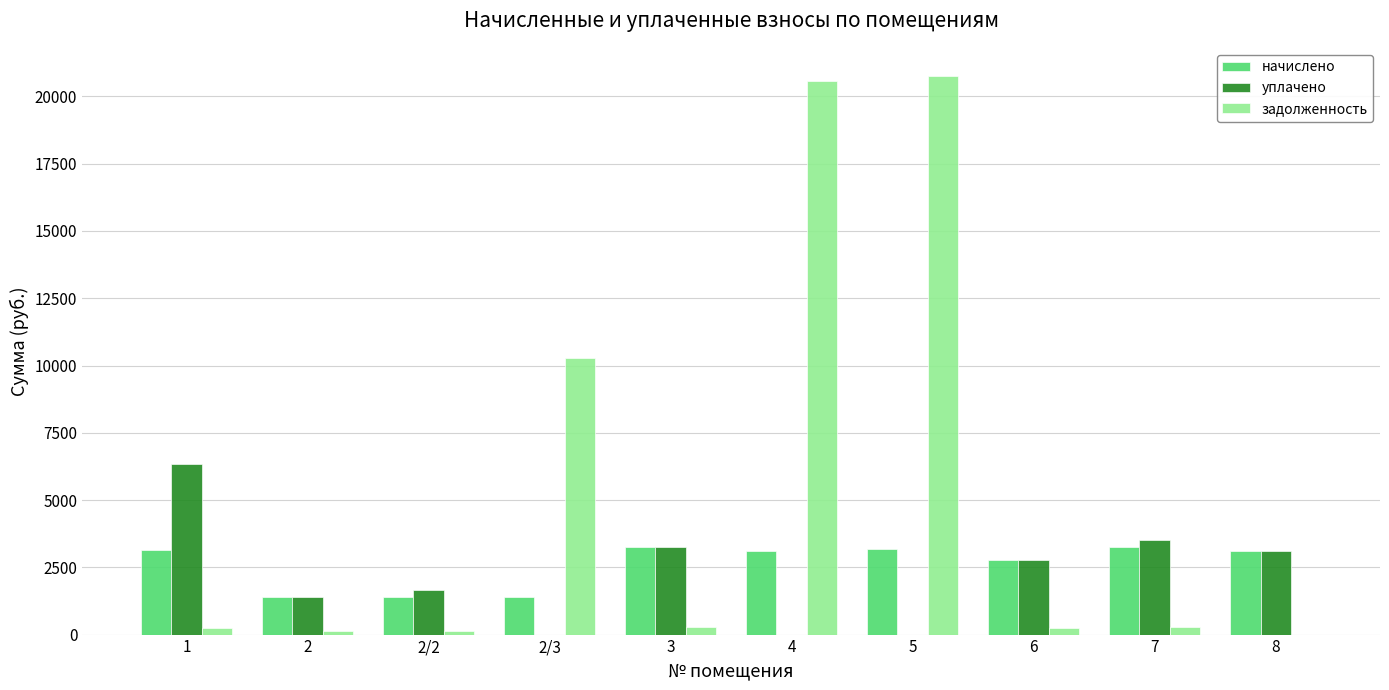

What is the sum of all уплачено values?

22053.6